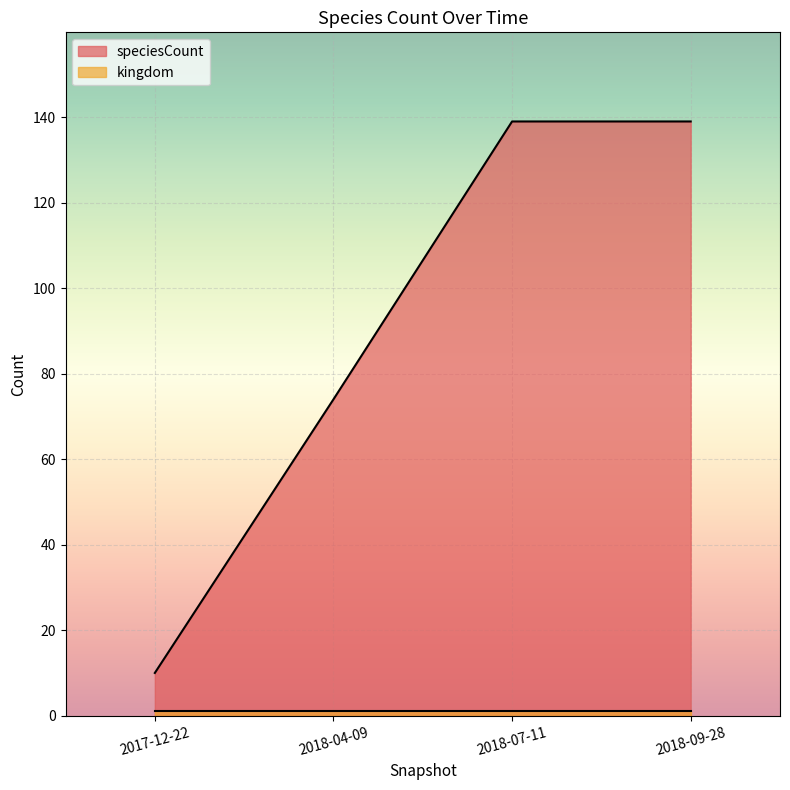

Count the values in the range 74 to 139.

3